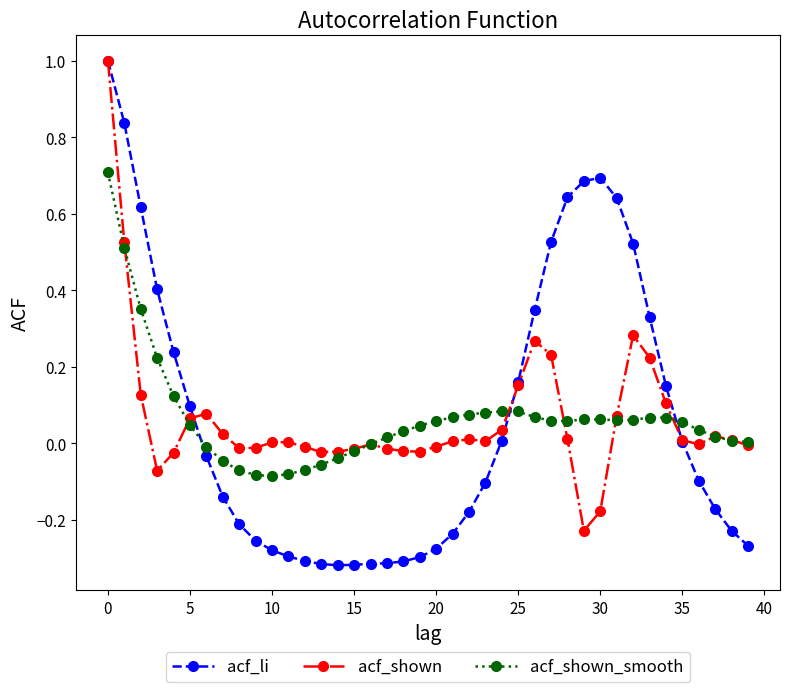

In acf_shown_smooth, how many points are lower than both neighbors (excluding endpoints)?

3